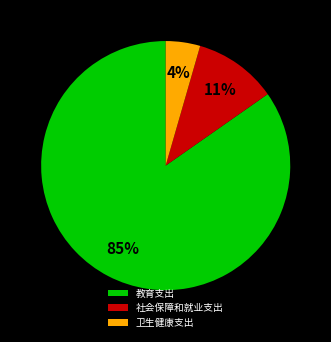

To the nearest percent, what portion does 教育支出 represent?

85%